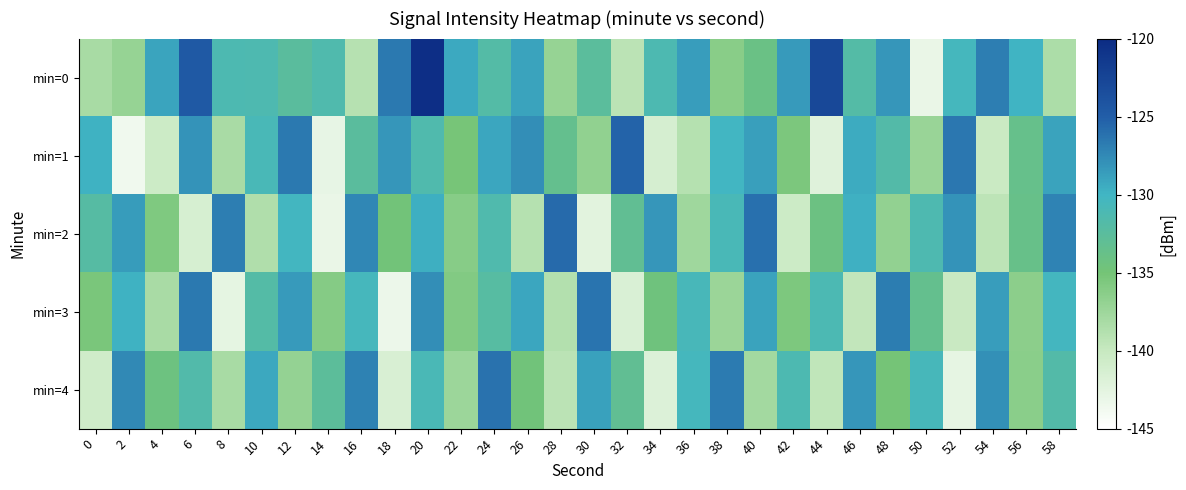

Reading right to left, list all the values displayed in this chart.

min=0: 58=-138.4	56=-129.9	54=-126.9	52=-130.4	50=-143.1	48=-128.2	46=-131.9	44=-122.9	42=-128.4	40=-134.0	38=-136.3	36=-128.6	34=-131.2	32=-139.3	30=-132.5	28=-137.0	26=-128.9	24=-131.9	22=-129.4	20=-120.3	18=-126.6	16=-139.0	14=-131.4	12=-132.5	10=-131.3	8=-131.2	6=-124.6	4=-129.0	2=-137.1	0=-138.2
min=1: 58=-128.9	56=-133.6	54=-140.3	52=-126.5	50=-137.2	48=-131.8	46=-129.4	44=-142.1	42=-135.5	40=-128.7	38=-130.1	36=-138.9	34=-141.2	32=-125.3	30=-136.7	28=-133.4	26=-127.8	24=-129.1	22=-135.2	20=-131.5	18=-128.3	16=-132.4	14=-142.9	12=-126.6	10=-130.7	8=-138.2	6=-128.0	4=-140.5	2=-143.7	0=-129.8
min=2: 58=-127.2	56=-133.7	54=-139.4	52=-128.1	50=-131.3	48=-136.8	46=-129.7	44=-134.2	42=-140.5	40=-126.1	38=-130.8	36=-137.6	34=-128.3	32=-133.1	30=-142.4	28=-125.7	26=-138.9	24=-131.5	22=-136.2	20=-129.6	18=-134.8	16=-127.4	14=-143.1	12=-130.2	10=-138.6	8=-126.9	6=-141.3	4=-135.7	2=-128.5	0=-132.1
min=3: 58=-130.3	56=-136.5	54=-128.6	52=-140.2	50=-133.4	48=-126.8	46=-139.7	44=-131.1	42=-135.6	40=-128.9	38=-137.3	36=-130.7	34=-134.5	32=-141.6	30=-126.3	28=-138.8	26=-129.1	24=-132.2	22=-135.9	20=-127.8	18=-143.3	16=-130.5	14=-136.1	12=-128.4	10=-131.9	8=-142.7	6=-126.6	4=-138.2	2=-129.8	0=-135.4
min=4: 58=-131.8	56=-136.4	54=-127.9	52=-142.8	50=-130.6	48=-135.1	46=-128.3	44=-139.6	42=-131.2	40=-137.8	38=-126.7	36=-130.4	34=-141.9	32=-133.1	30=-128.8	28=-139.3	26=-134.7	24=-126.2	22=-137.4	20=-130.9	18=-141.5	16=-127.1	14=-132.6	12=-136.9	10=-129.2	8=-138.1	6=-131.7	4=-134.3	2=-127.5	0=-140.8